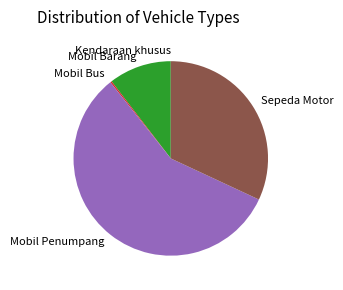

Is it true that Mobil Barang is 17% of the pie?

False